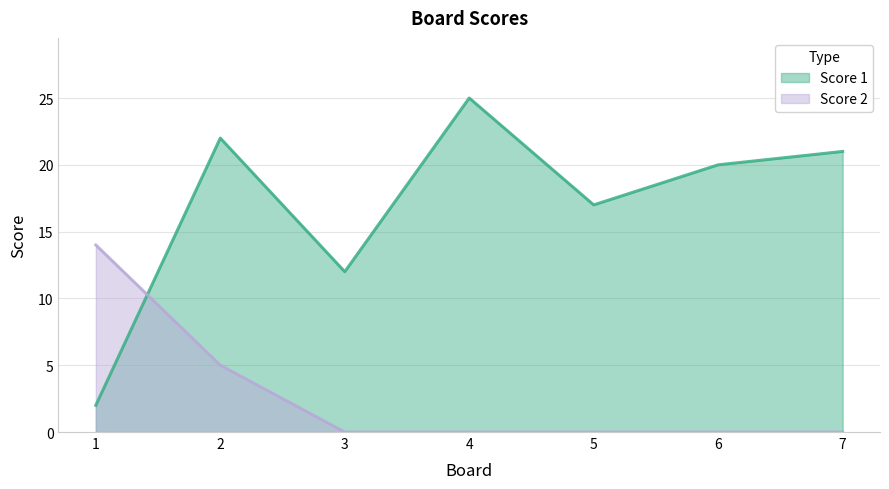

How many data points in Score 1 are less than 20?

3